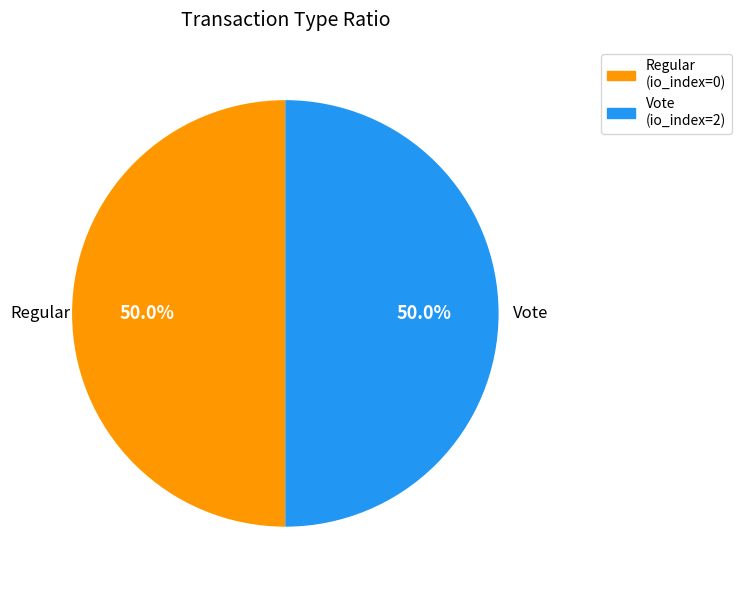

True or false: Regular accounts for 1% of the total.

False